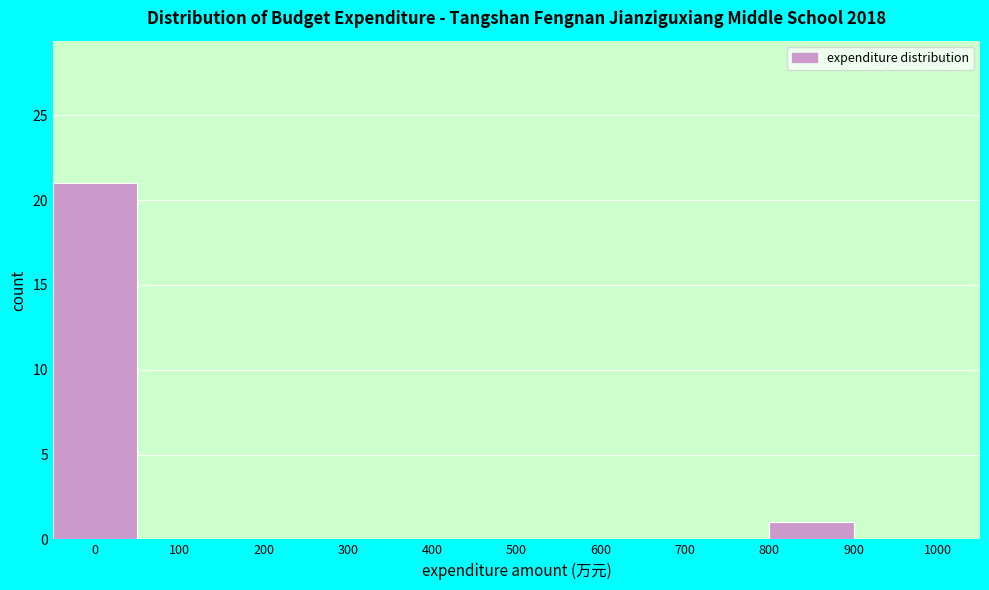

Reading left to right, transcribe this chart: for each bar, give the range it covers on the x-axis and its height. The values are not printed on the chart, so give them approximately, as read against the axis.

-50 to 50: 21
50 to 200: 0
200 to 400: 0
400 to 600: 0
600 to 700: 0
700 to 800: 0
800 to 900: 1
900 to 1000: 0